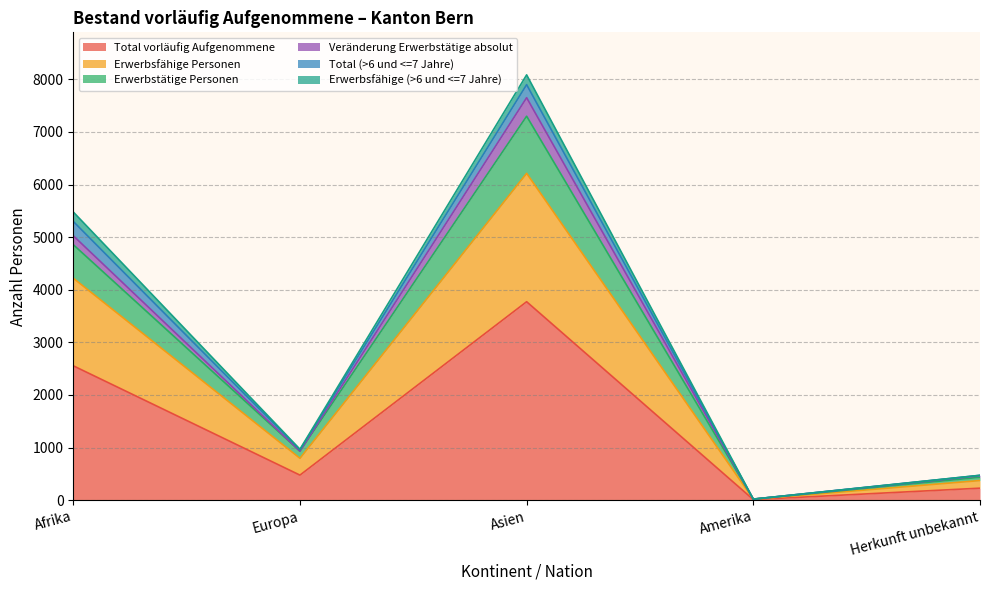

True or false: Erwerbstätige Personen and Erwerbsfähige Personen cross at least once.

False